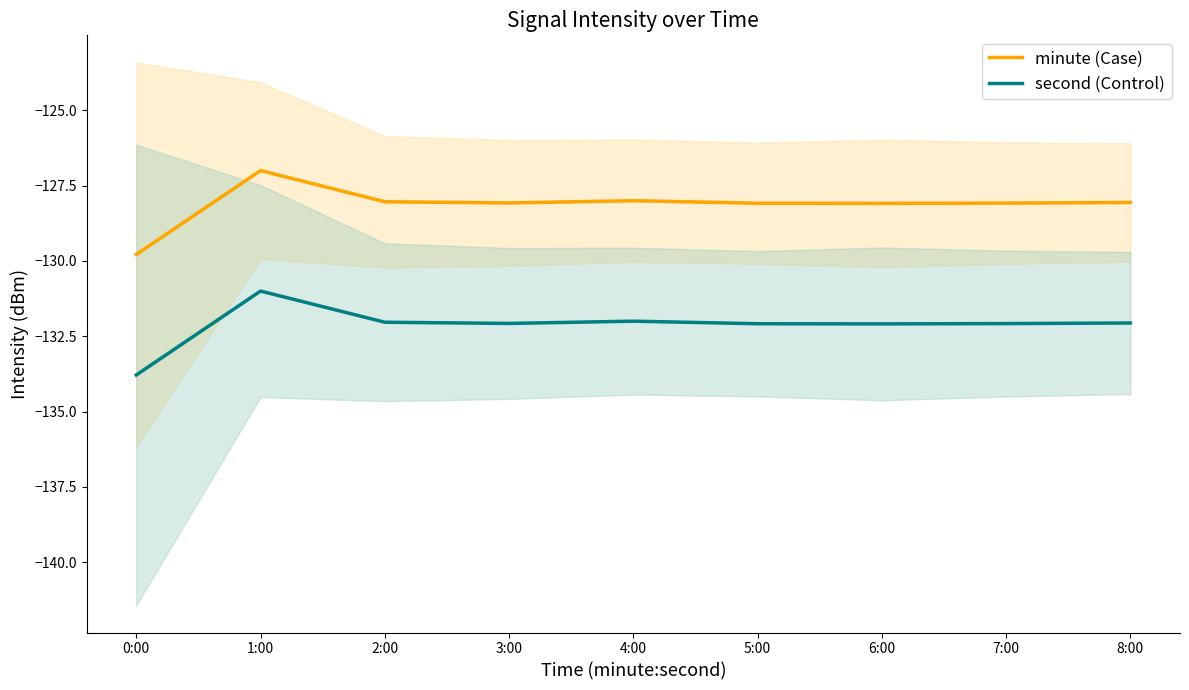

What position from the right is 3:00?

6